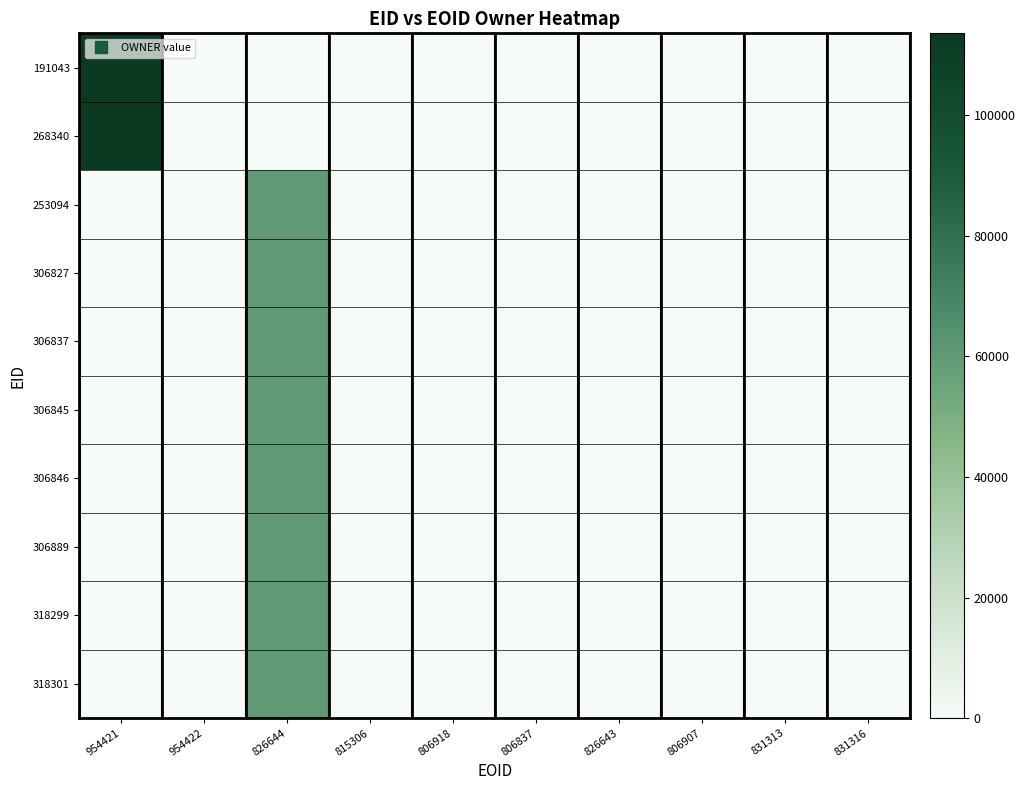

At which category does the chart reach its peak across all series?

954421